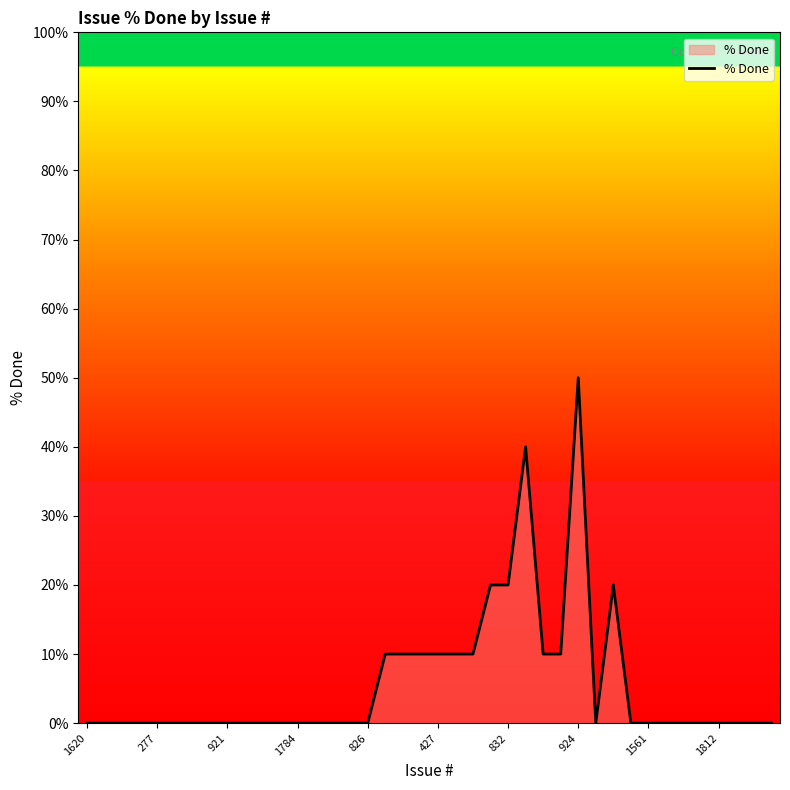

What is the difference between the maximum and minimum values?

50